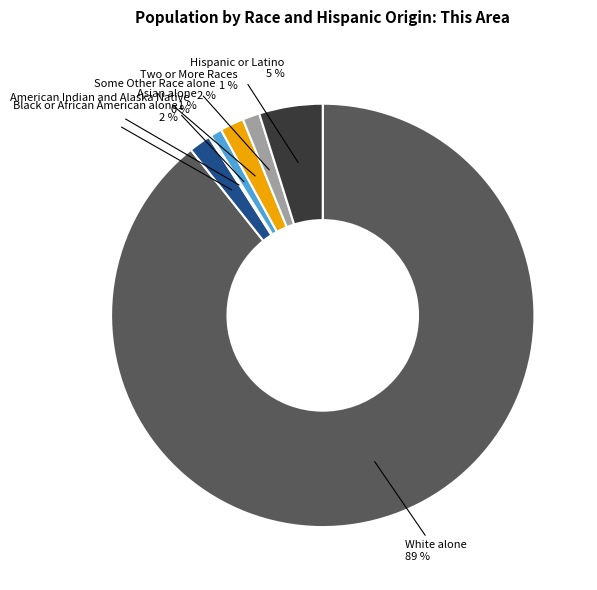

Does Two or More Races represent more than half of the total?

No